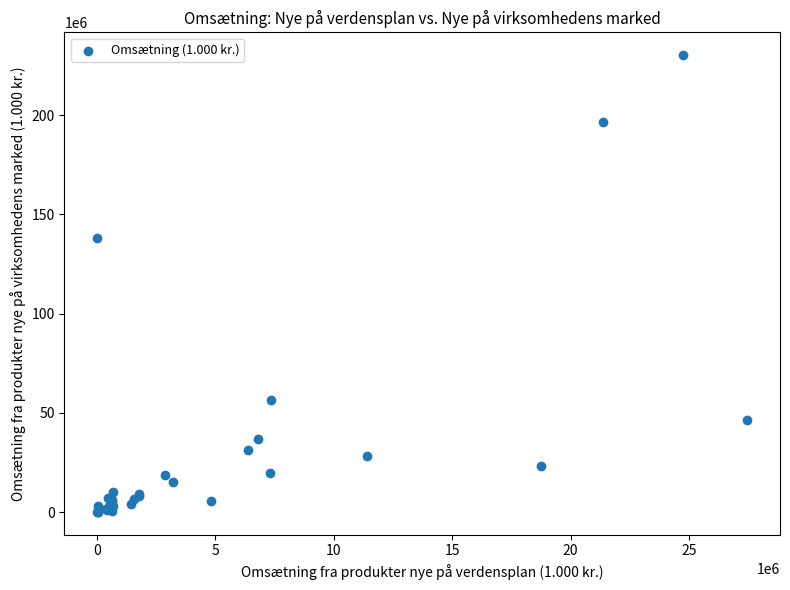

What Y value in the scatter plot is closest to 115150099?

138054794.3